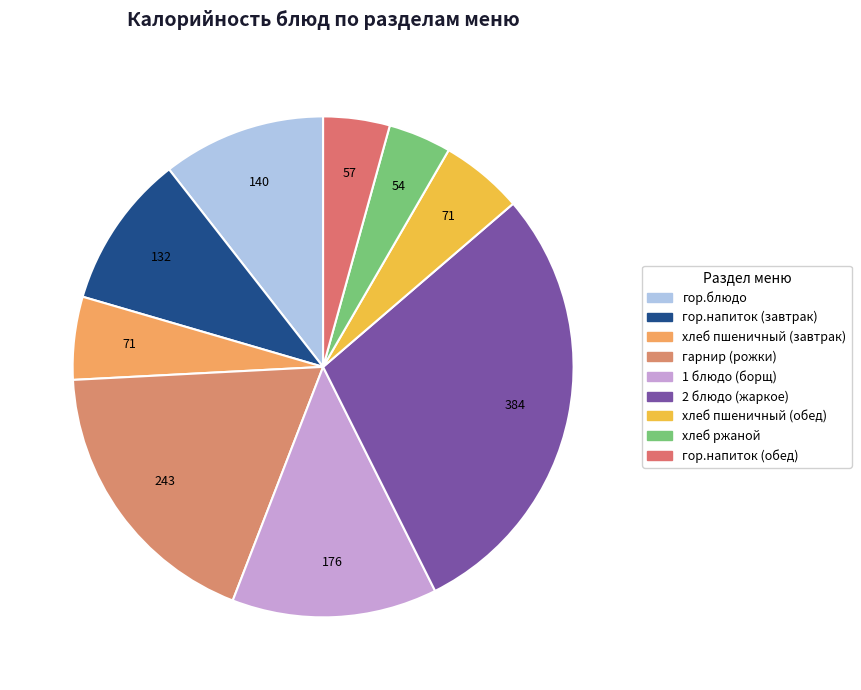

Is 1 блюдо (борщ) the majority of the pie?

No